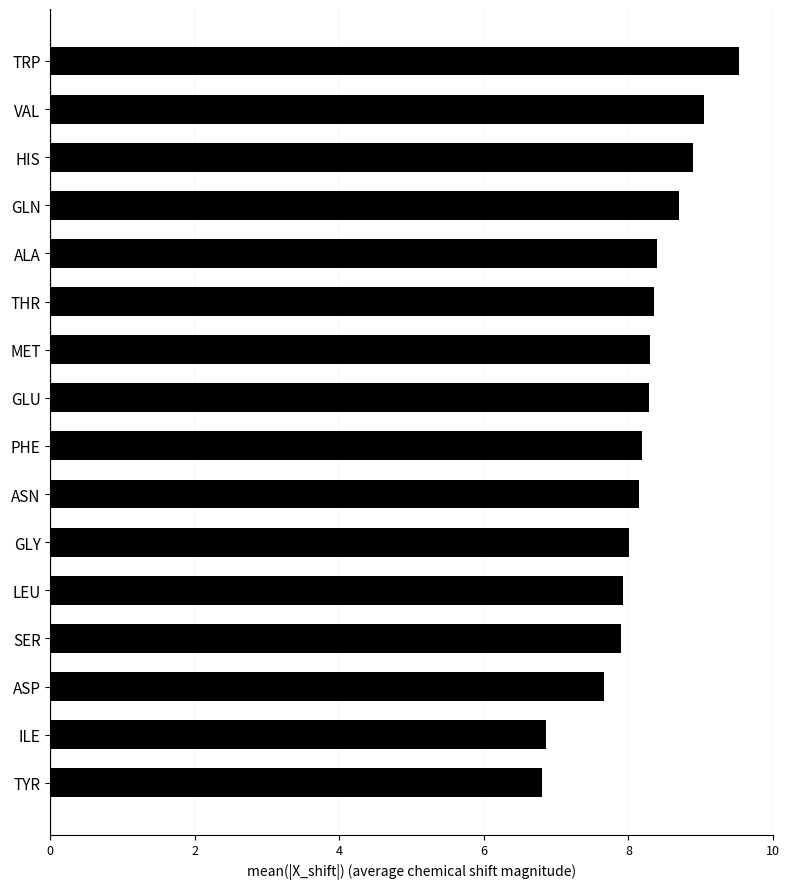

The value at TYR is 6.8. True or false?

True